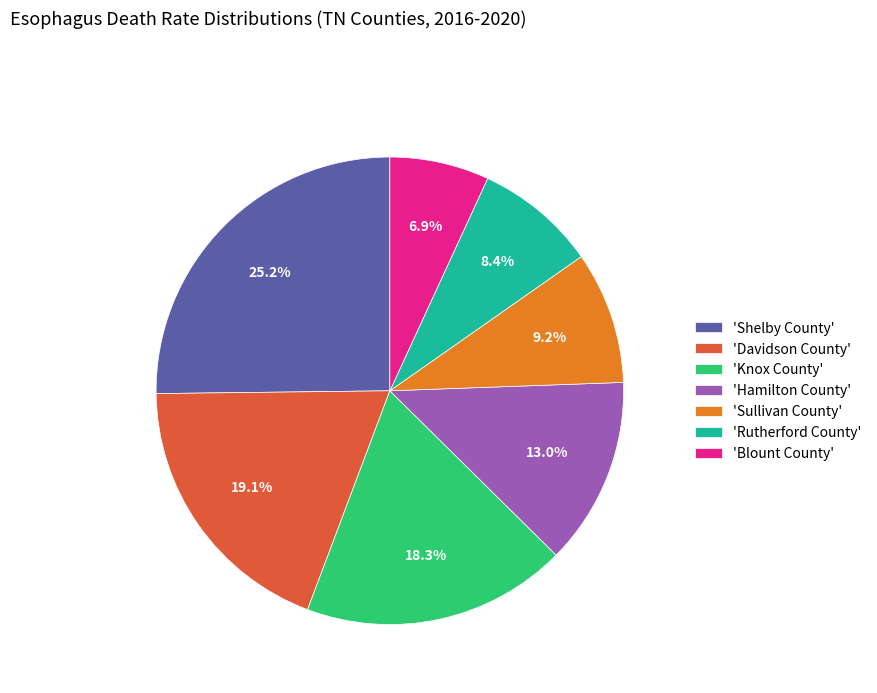

Does any single category account for the majority?

No